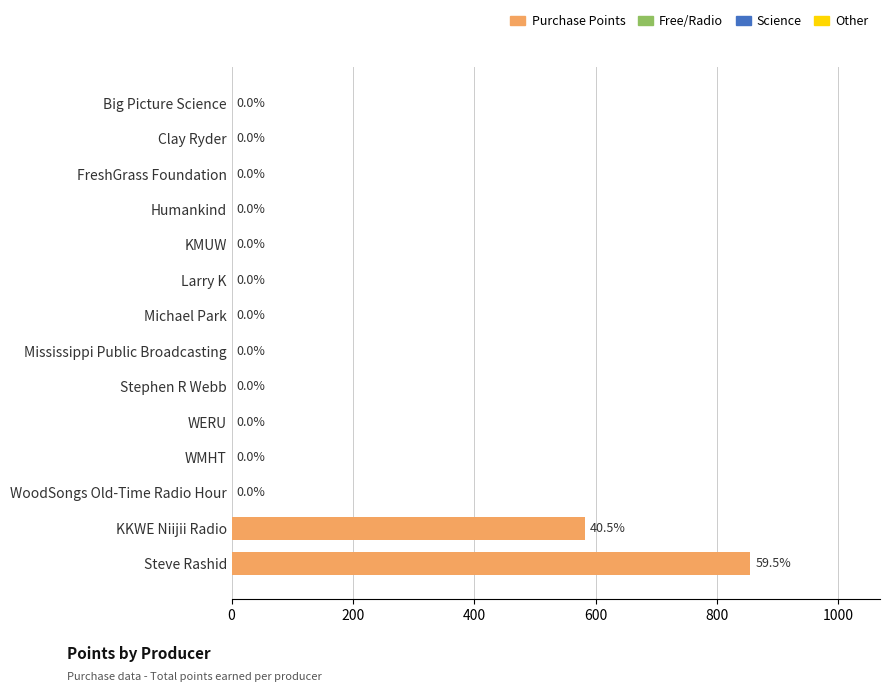

Where is the data nearest to the value 427?

KKWE Niijii Radio